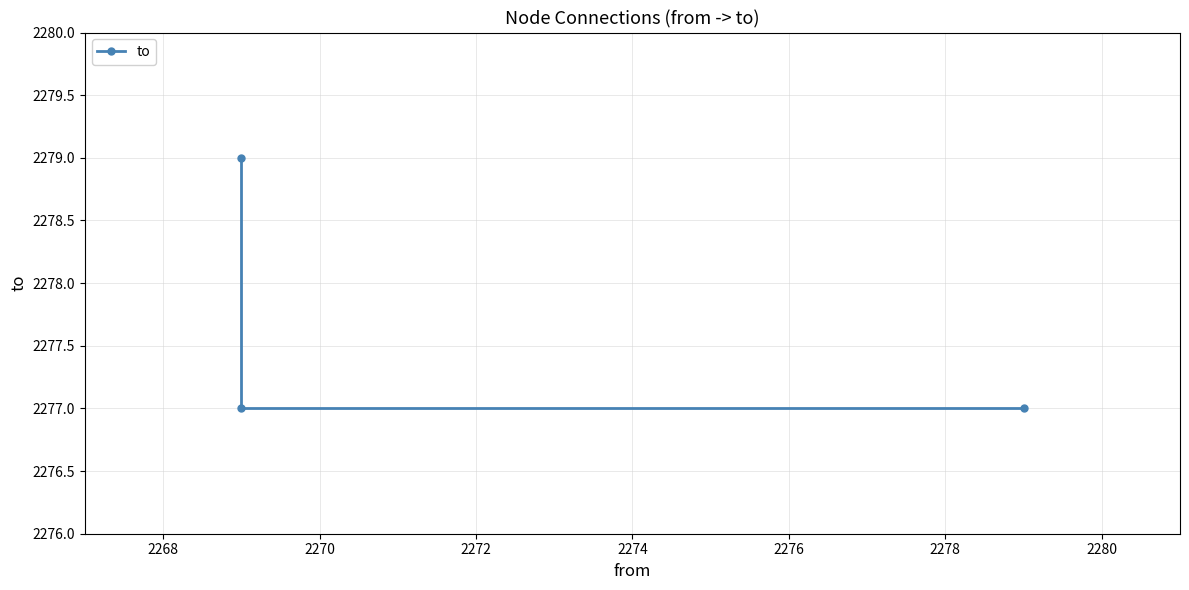

What is the minimum value shown in the chart?

2277